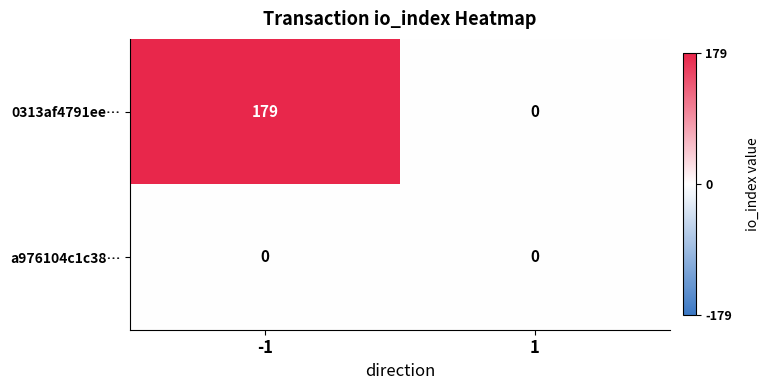

What is the sum of all 0313af4791ee… values?

179